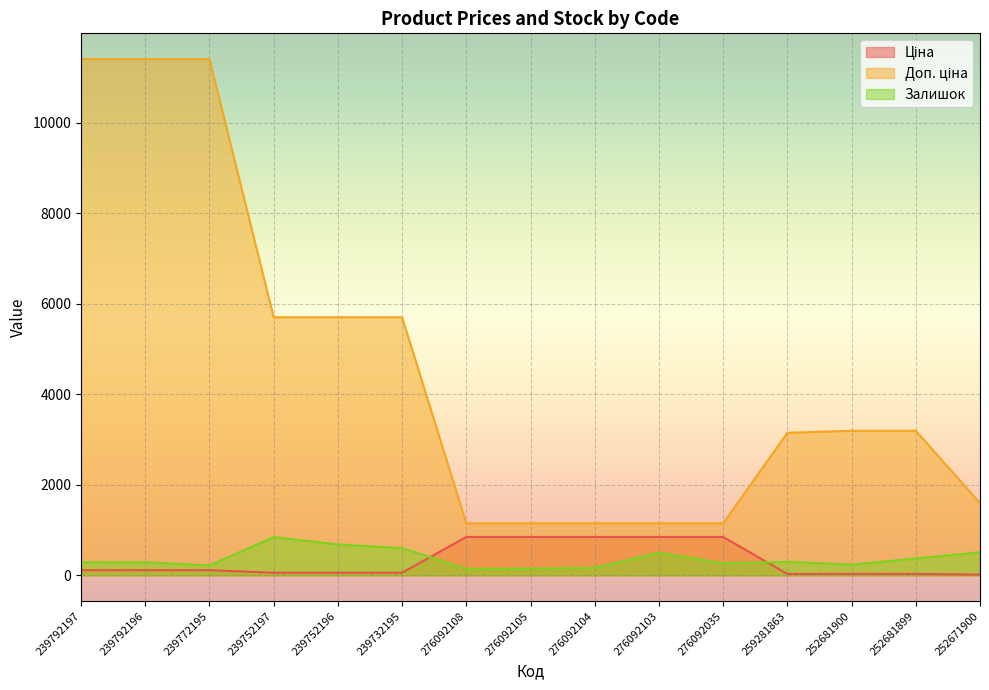

What is the maximum value for Залишок?

845.0